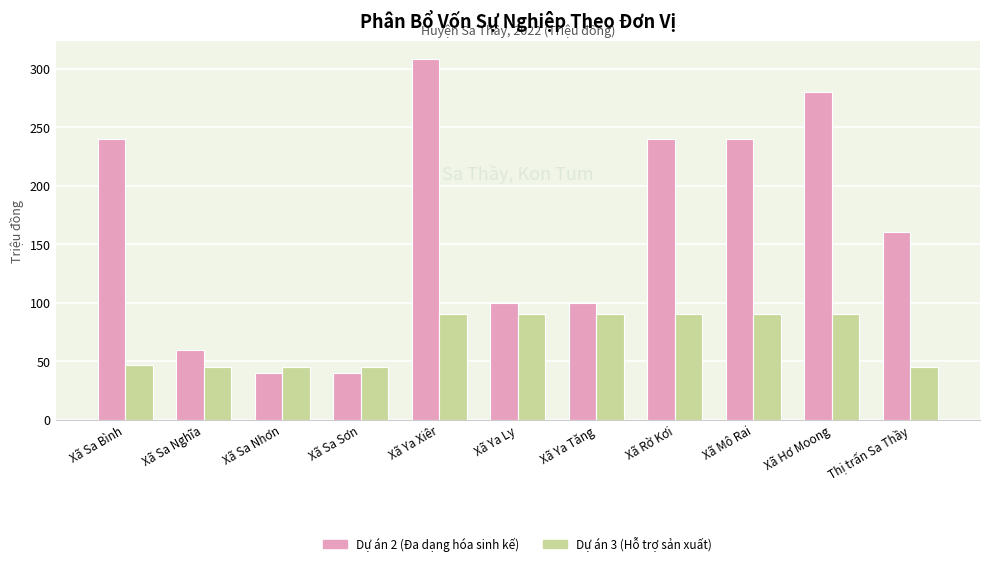

Which series has the widest spread of values?

Dự án 2 (Đa dạng hóa sinh kế)